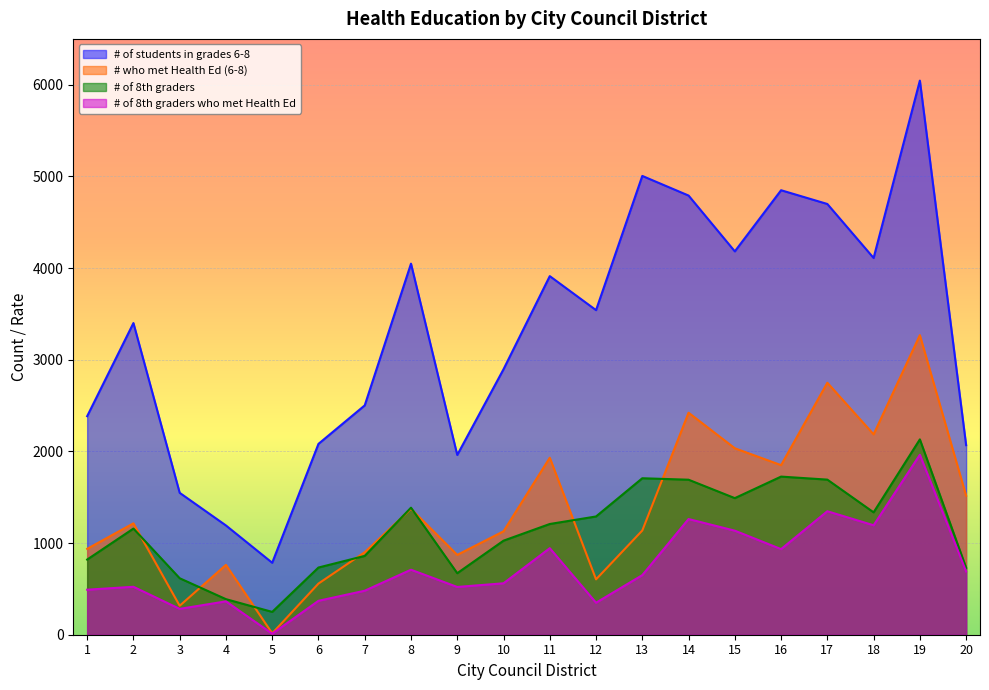

At which category is the sum across all series the highest?

19